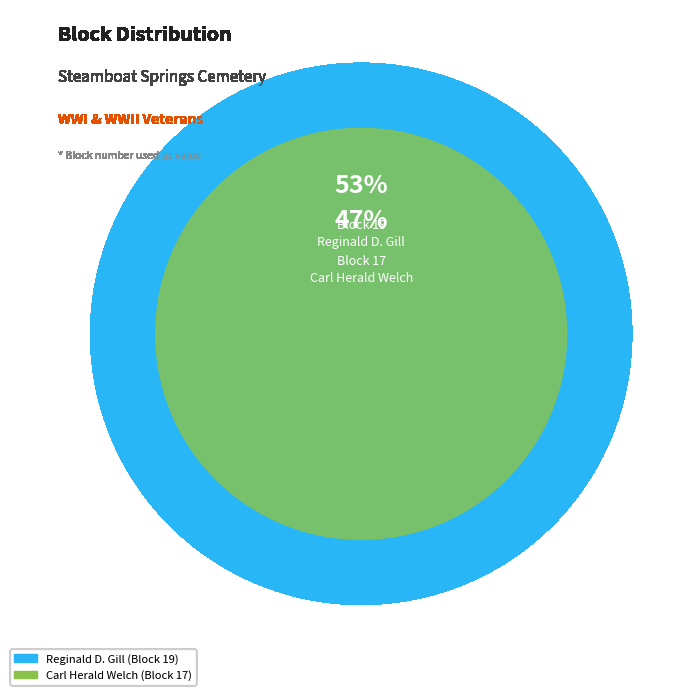

What percentage is the Carl Herald Welch slice, to the nearest percent?

47%